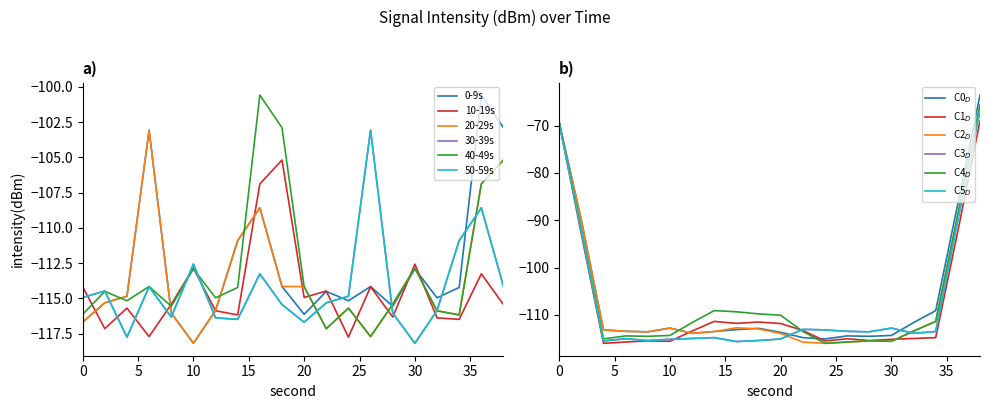

What are all the series names shown in the legend?

0-9s, 10-19s, 20-29s, 30-39s, 40-49s, 50-59s